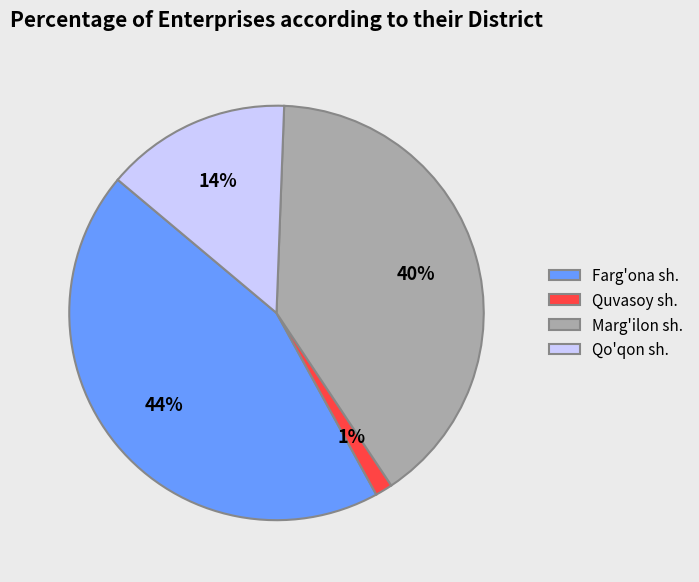

What is the ratio of the value at Marg'ilon sh. to the value at Farg'ona sh.?

0.9